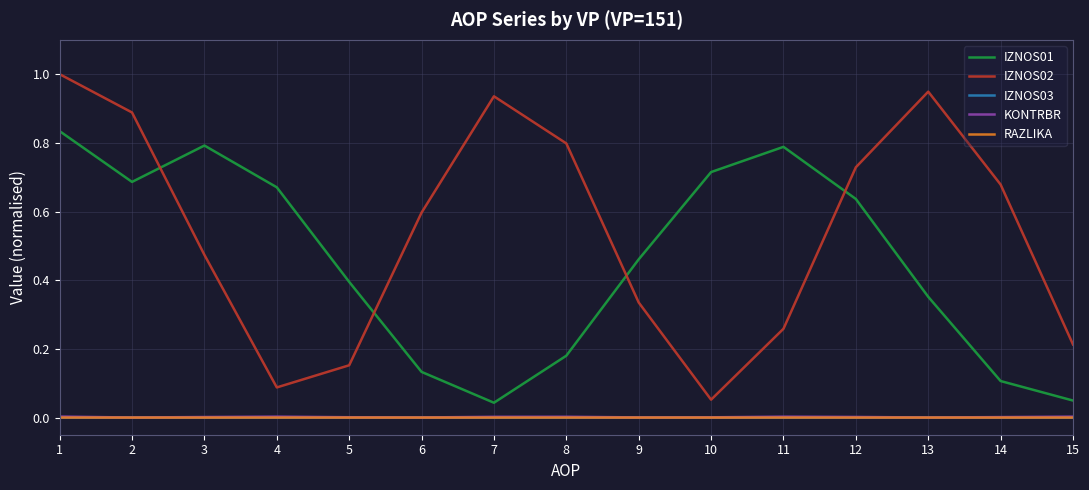

True or false: KONTRBR and IZNOS01 cross at least once.

False